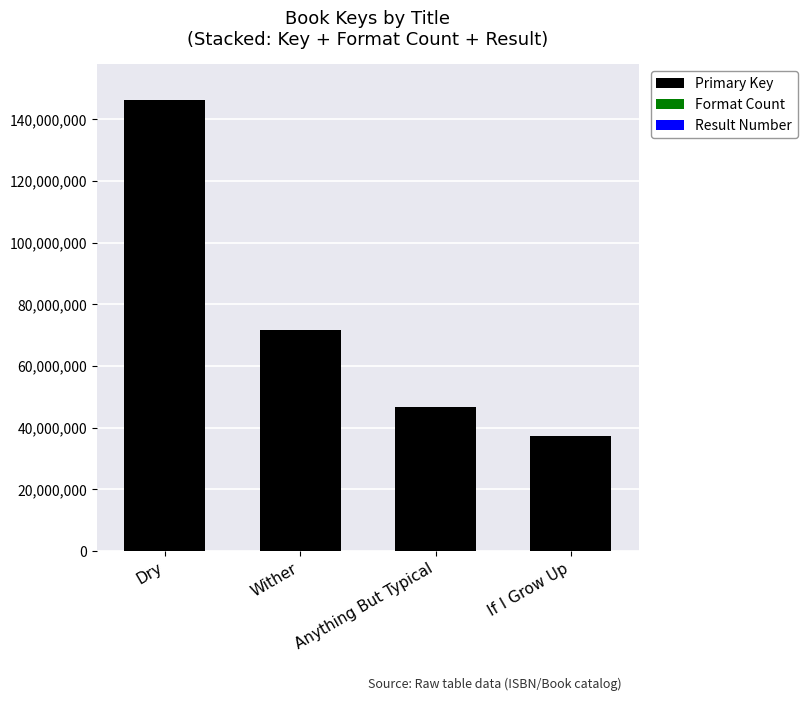

At which category is the sum across all series the highest?

Dry